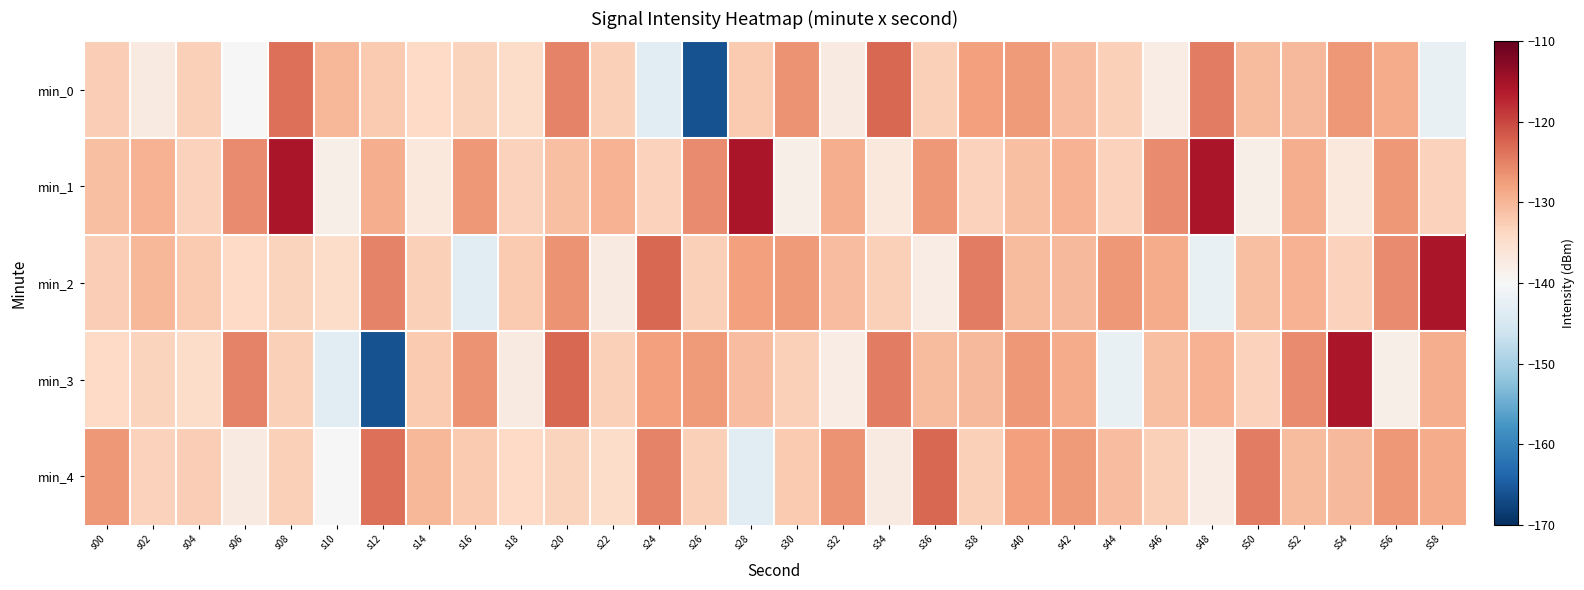

At which category is the sum across all series the highest?

s08